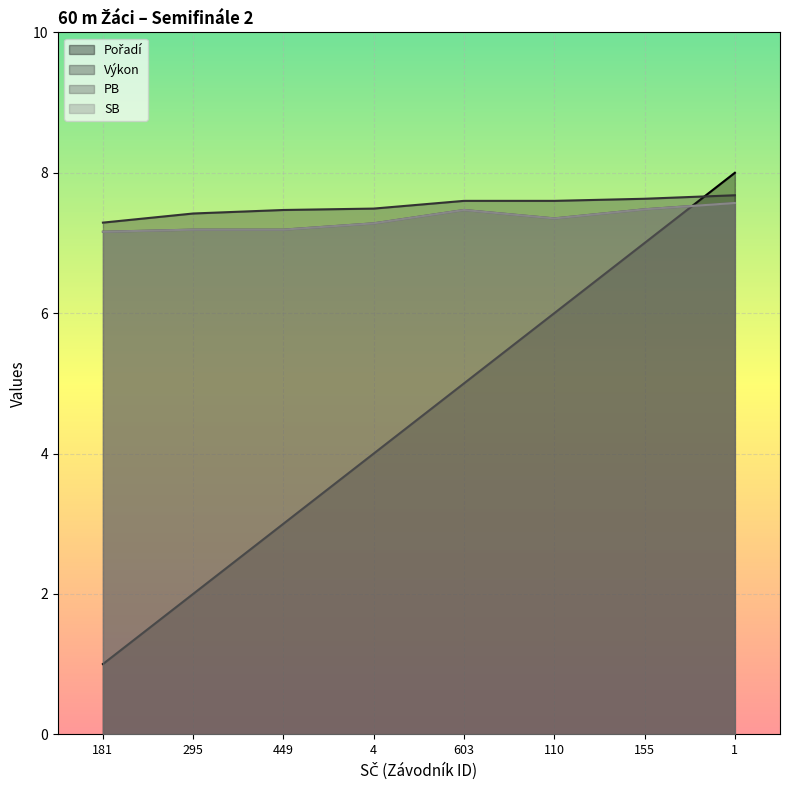

What is the label of the 2nd point from the left?

295